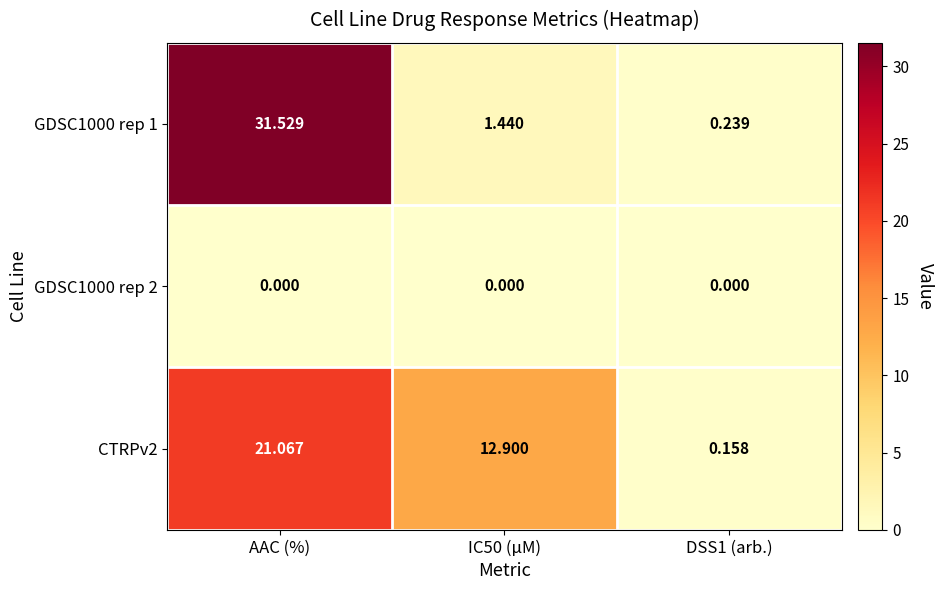

At which label does GDSC1000 rep 1 first exceed 1?

AAC (%)